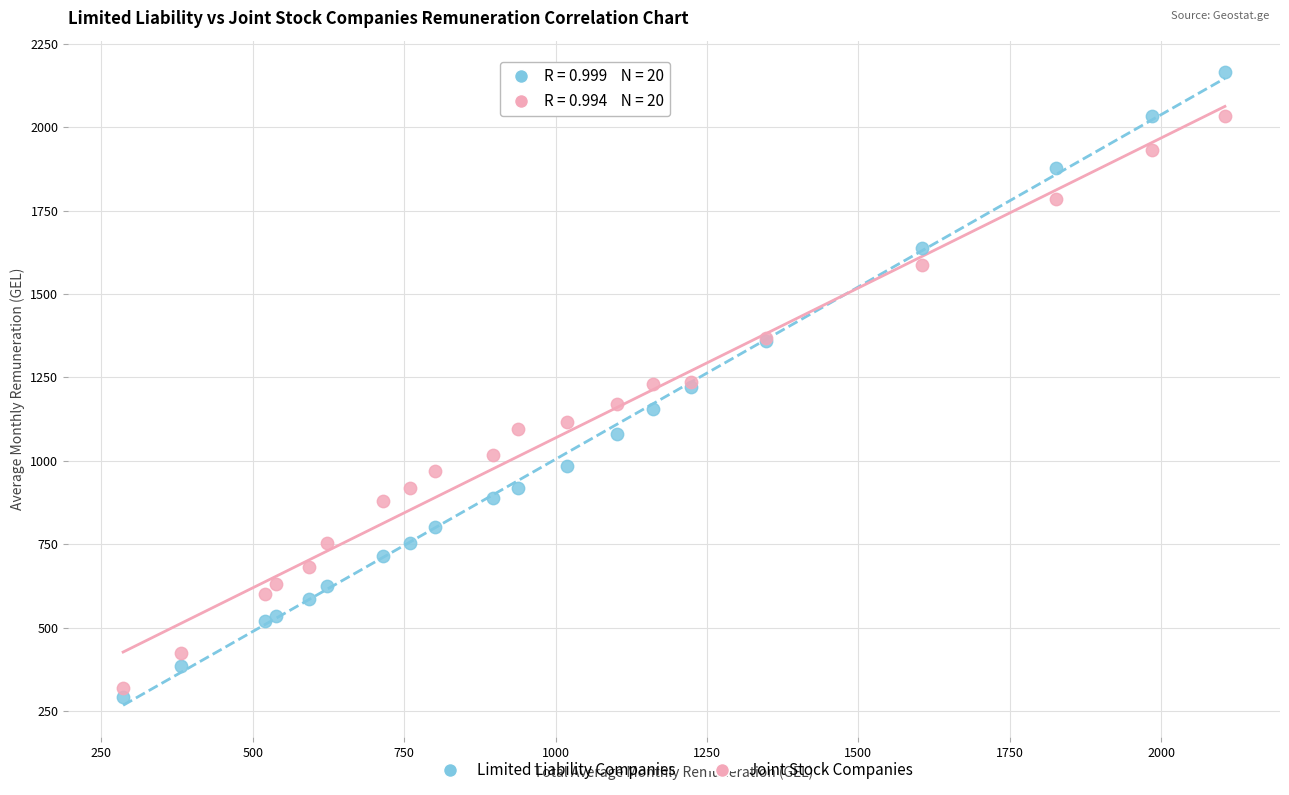

Which series has the largest Y range (max minus min)?

Limited Liability Companies